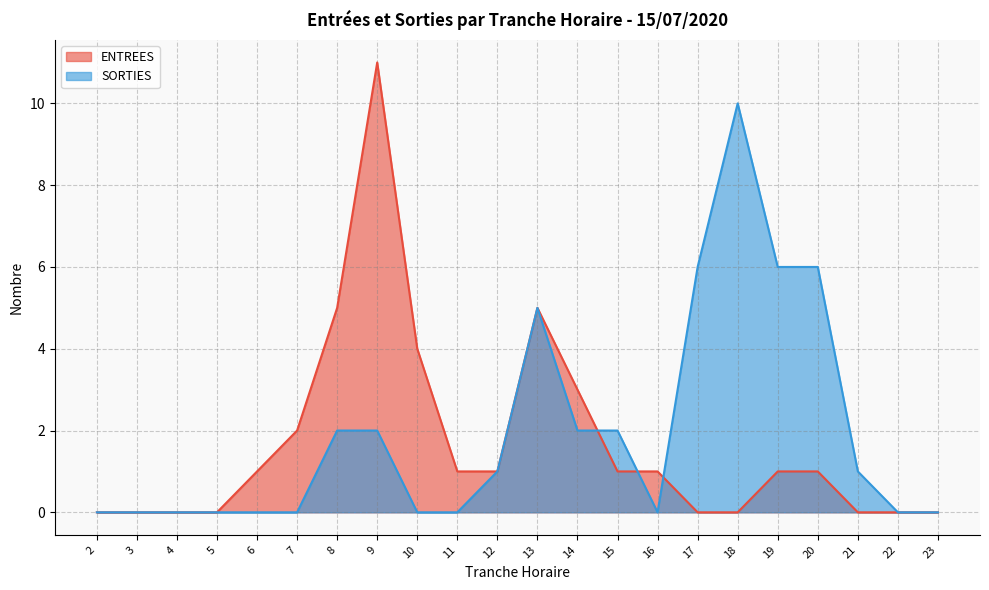

Reading left to right, what are all the values shown in this chart?

ENTREES: 2=0	3=0	4=0	5=0	6=1	7=2	8=5	9=11	10=4	11=1	12=1	13=5	14=3	15=1	16=1	17=0	18=0	19=1	20=1	21=0	22=0	23=0
SORTIES: 2=0	3=0	4=0	5=0	6=0	7=0	8=2	9=2	10=0	11=0	12=1	13=5	14=2	15=2	16=0	17=6	18=10	19=6	20=6	21=1	22=0	23=0